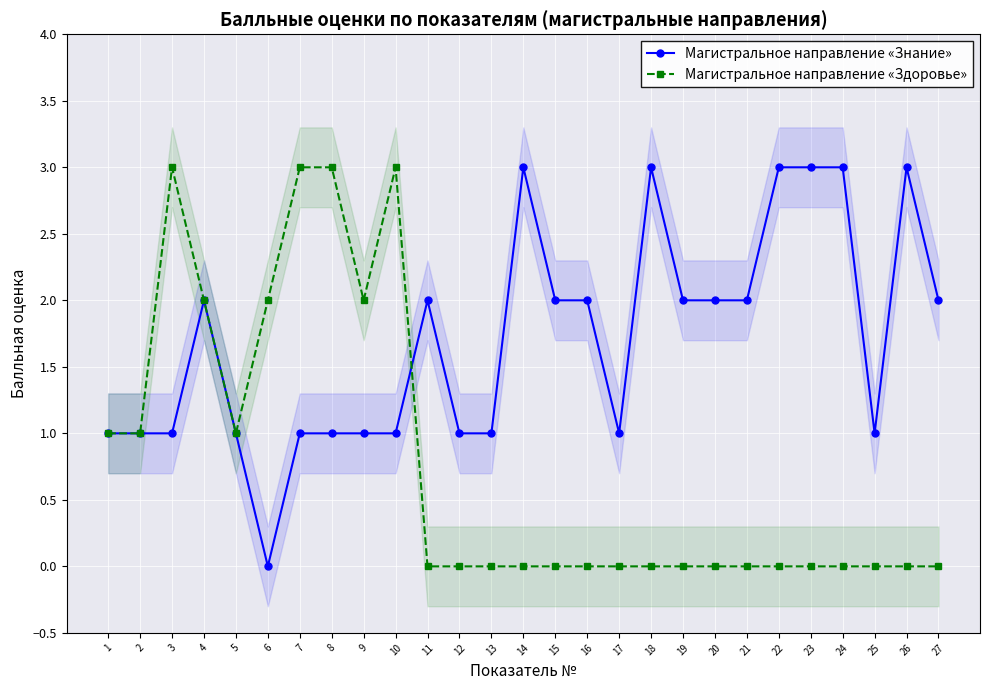

Where do Магистральное направление «Здоровье» and Магистральное направление «Знание» first cross each other?

10 and 11